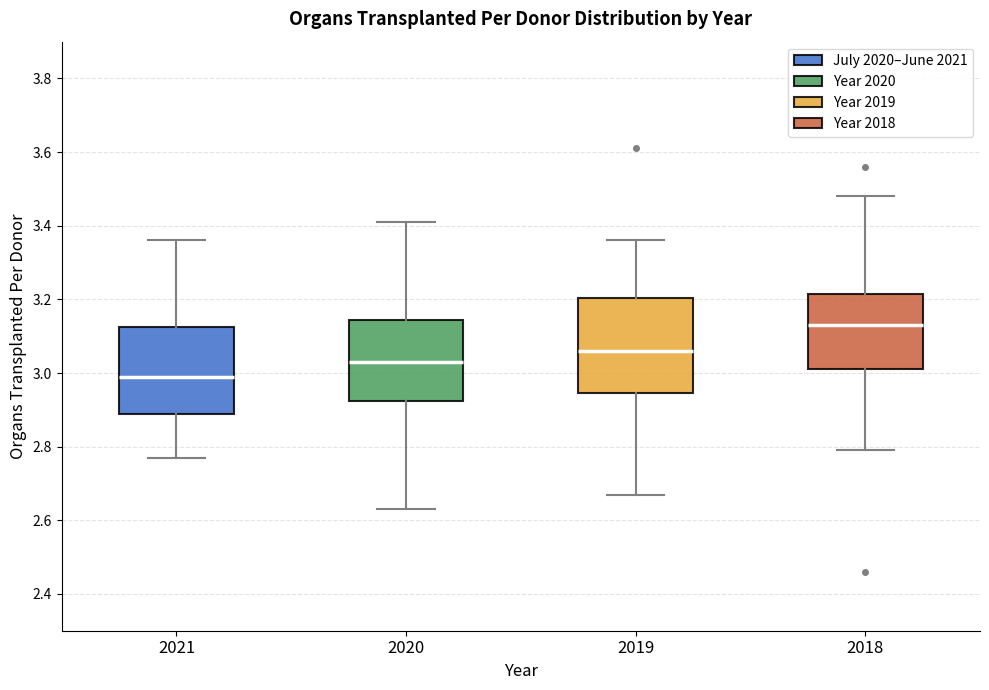

Reading left to right, transcribe this box plot: for each box, give where its median line is, the range the box spans, and where its two whiskers end, as read against the y-axis. The values are not printed on the chart, so give them approximately, as read against the axis.

2021: median 3.00, box 2.90 to 3.12, whiskers 2.78 to 3.36
2020: median 3.04, box 2.92 to 3.14, whiskers 2.64 to 3.42
2019: median 3.06, box 2.94 to 3.20, whiskers 2.68 to 3.36
2018: median 3.14, box 3.02 to 3.22, whiskers 2.80 to 3.48